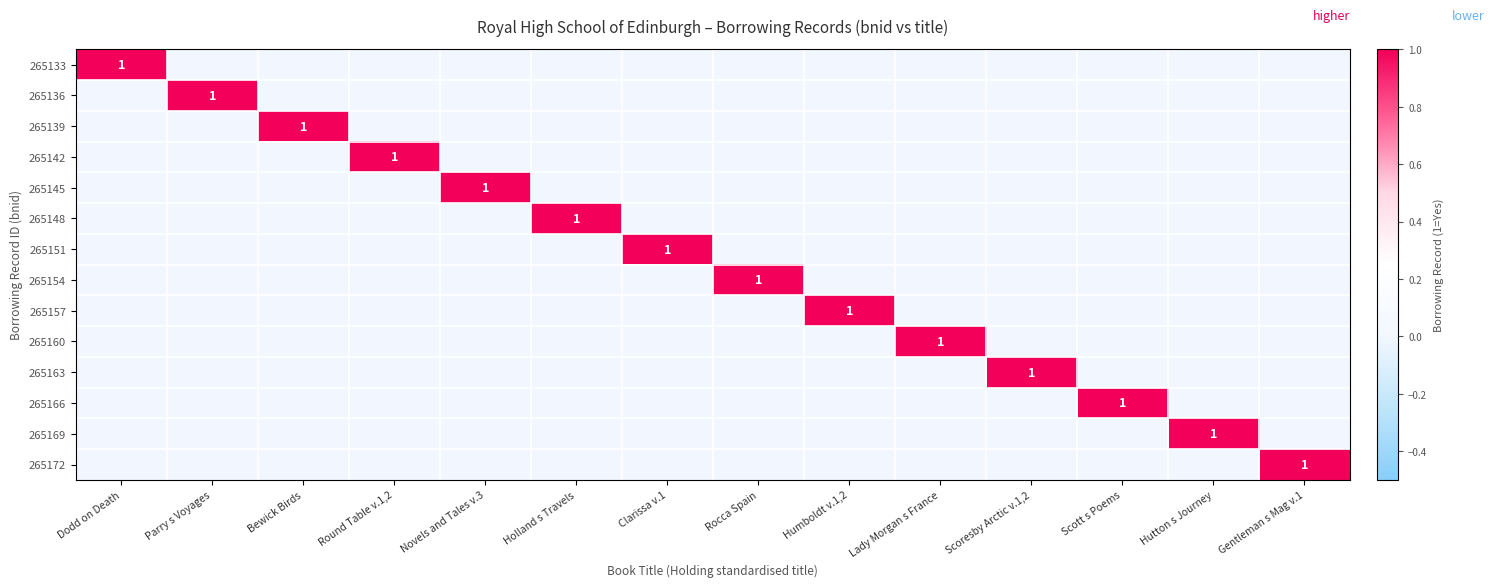

Which series changed the most between Round Table v.1,2 and Lady Morgan s France?

265142